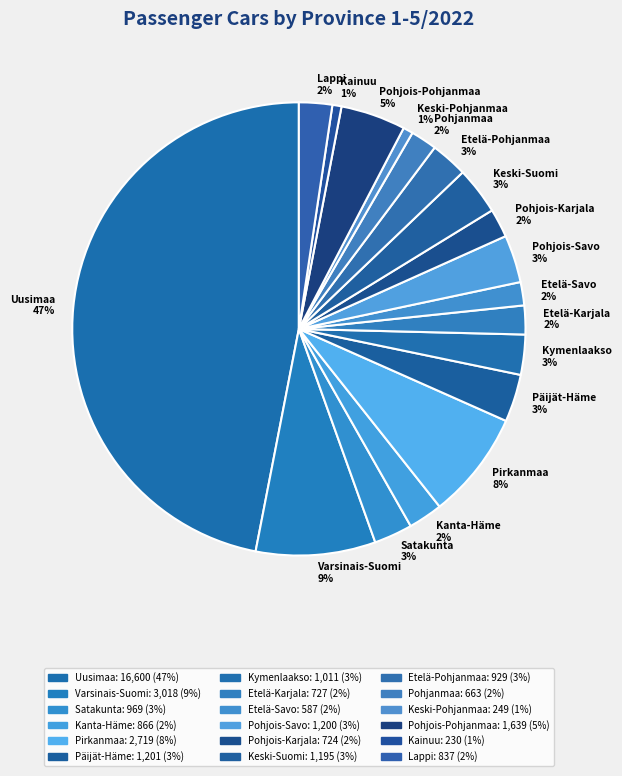

How many segments does this pie chart have?

18